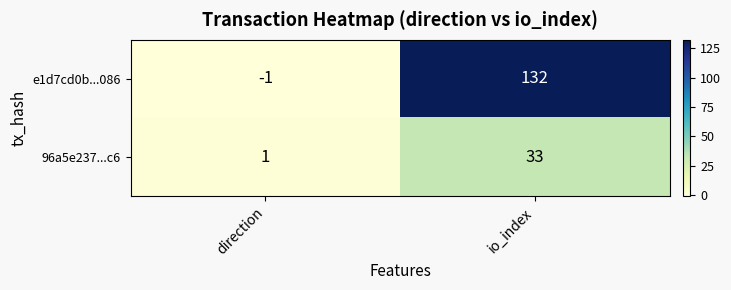

Which series has the largest total across all categories?

e1d7cd0b...086